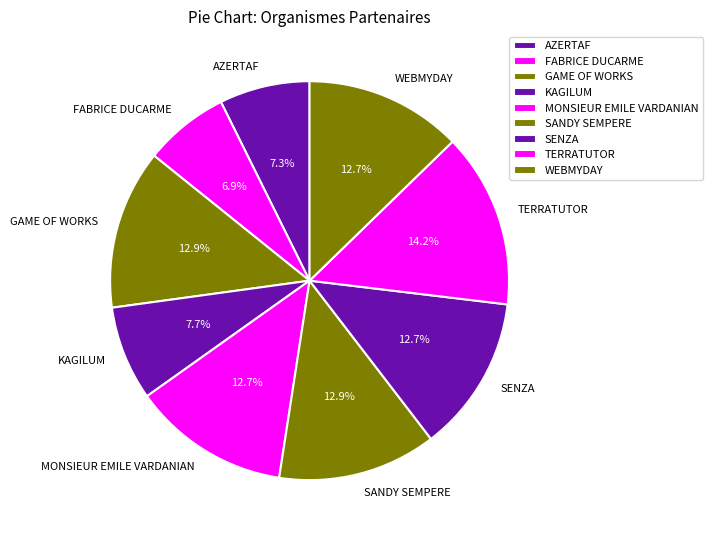

Is it true that GAME OF WORKS is 4% of the pie?

False